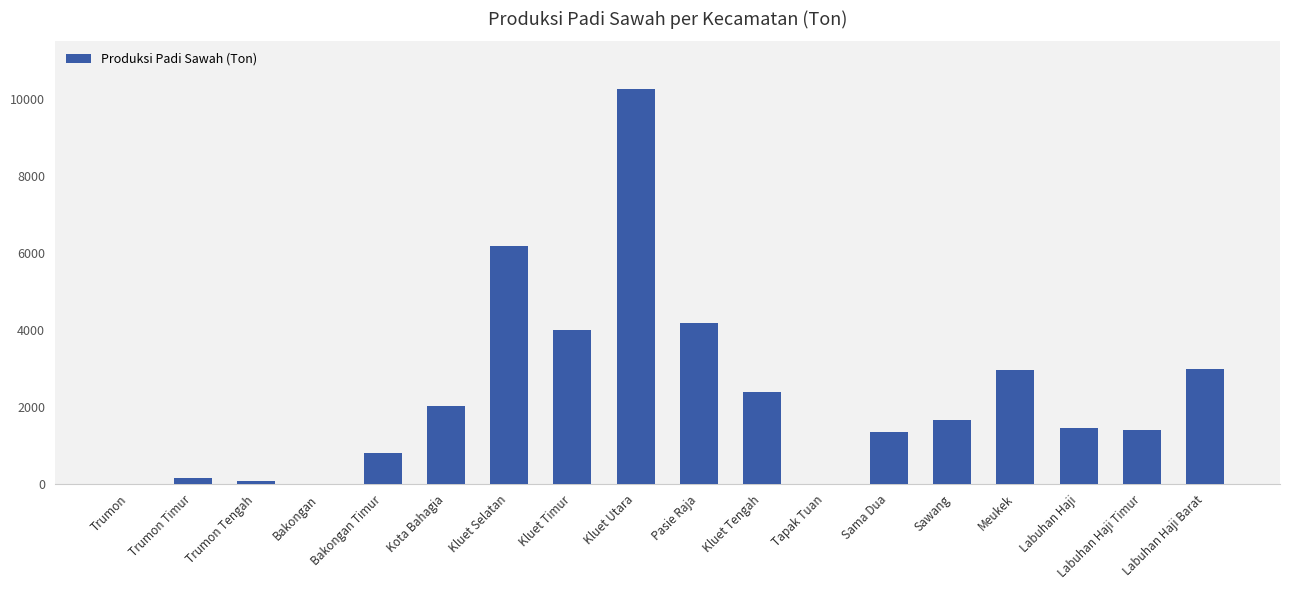

At which label does the data first exceed 1658?

Kota Bahagia